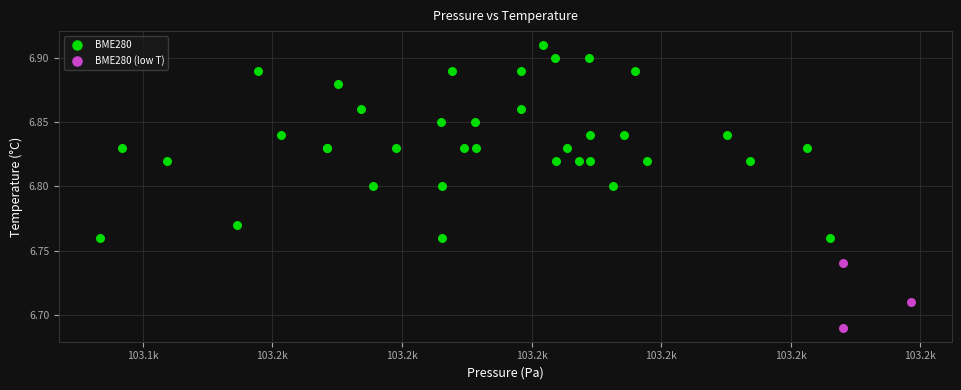

Which series contains the highest Y value?

BME280